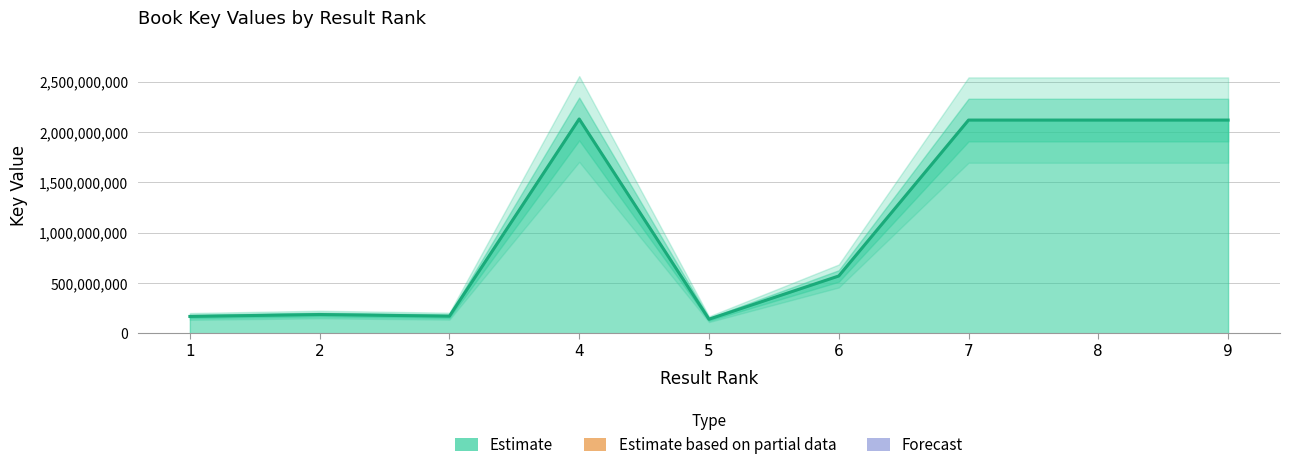

Between 8 and 6, which is larger?

8